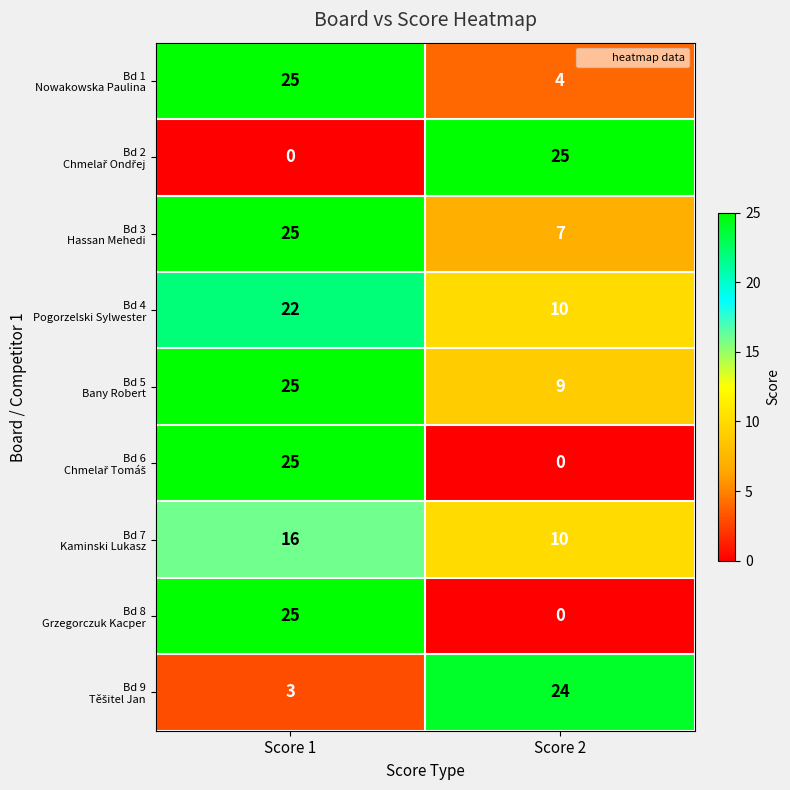

At which category is the sum across all series the highest?

Score 1